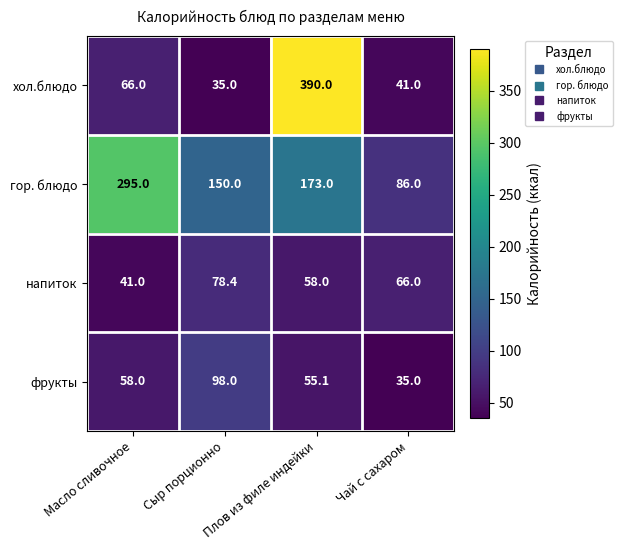

What is the greatest value displayed?

390.0